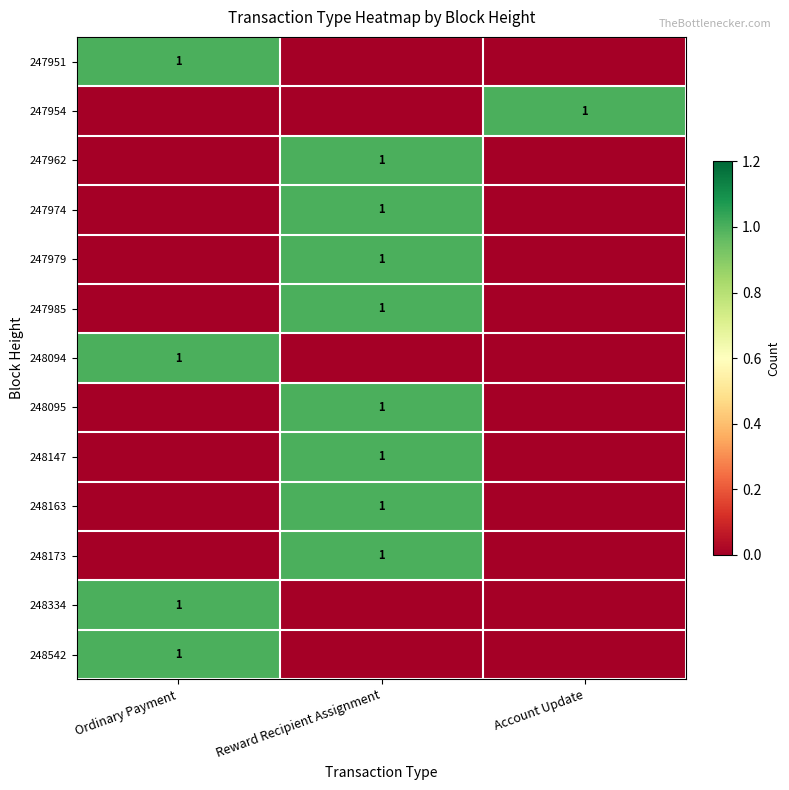

The value of 247951 at Ordinary Payment is 2. True or false?

False